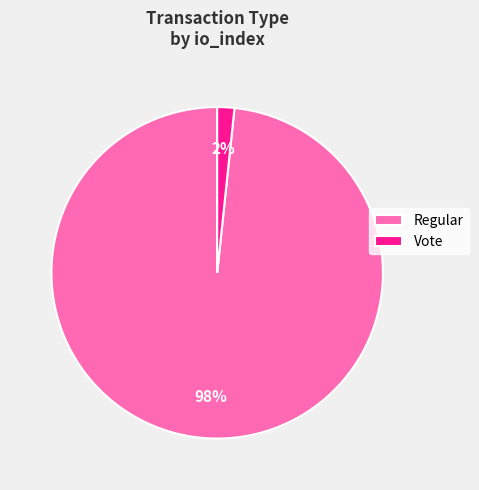

Between Regular and Vote, which is larger?

Regular